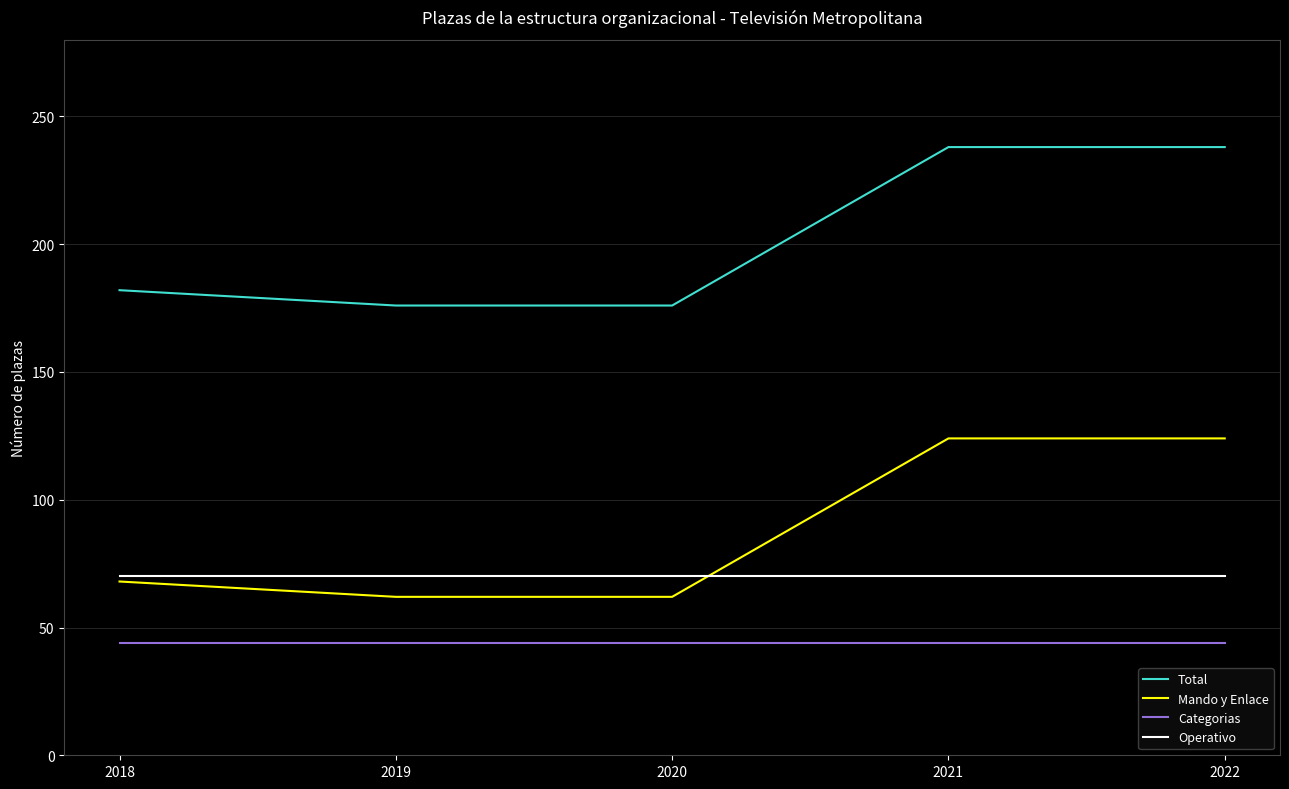

What is the average value of the Mando y Enlace series?

88